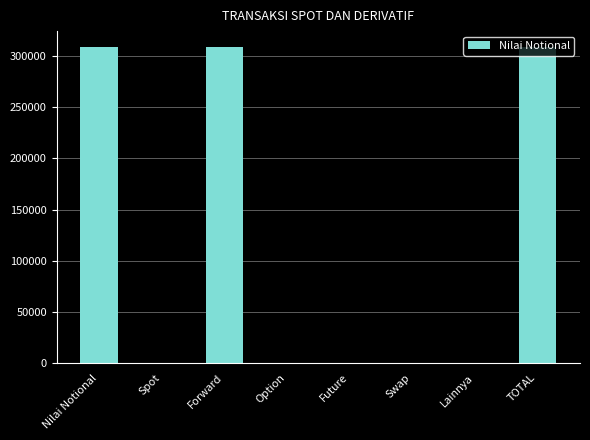

Count the values in the range 0 to 309028.

8